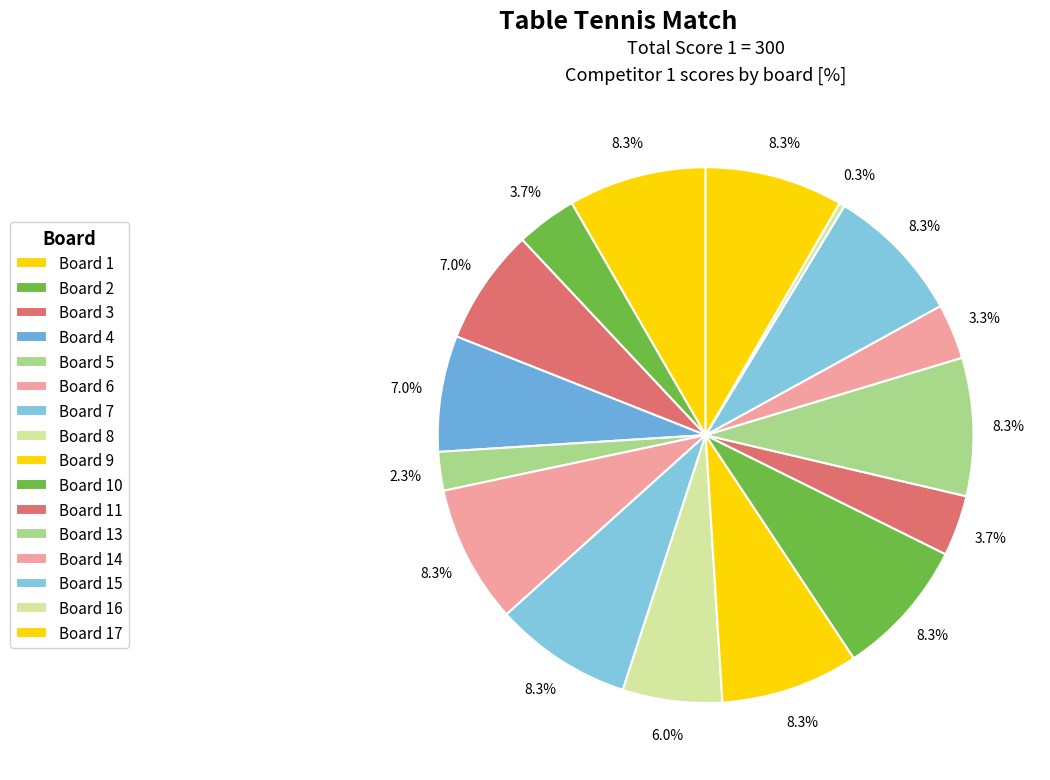

How many slices are in this pie chart?

16